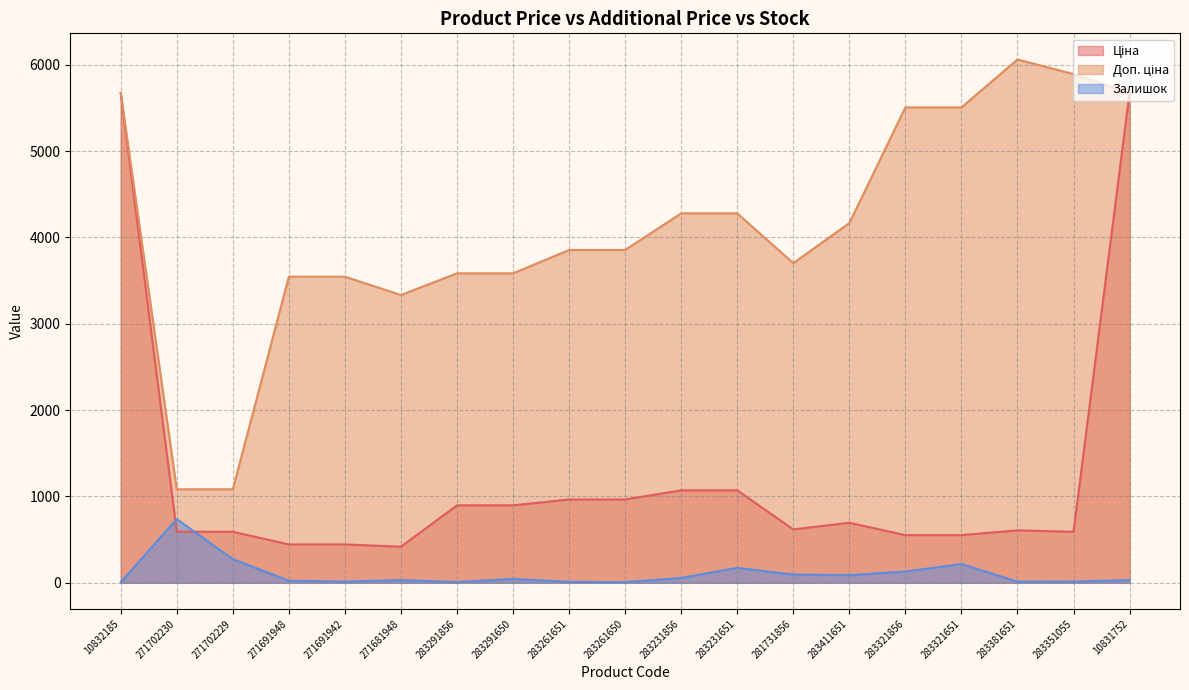

What value does the Залишок series have at 271691942?

13.0